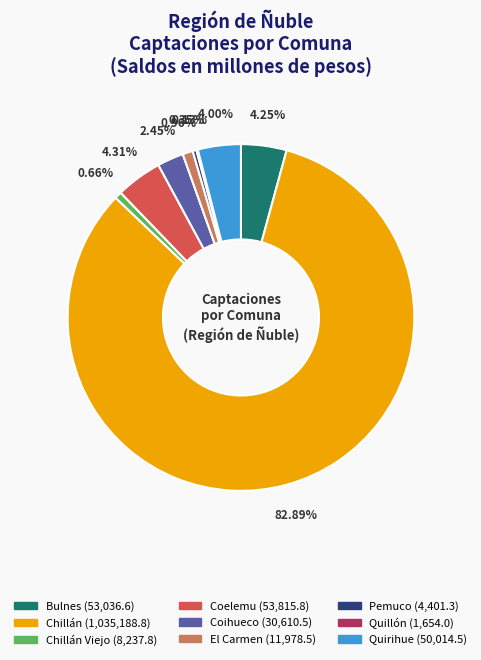

Does any single category account for the majority?

Yes